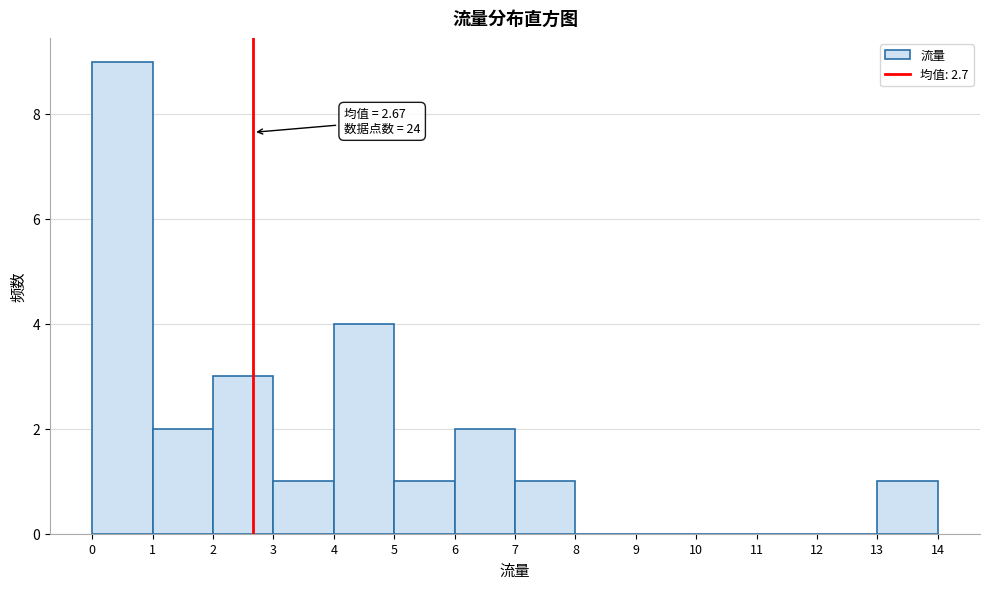

Over which range of the x-axis is the bar tallest?

0 to 1